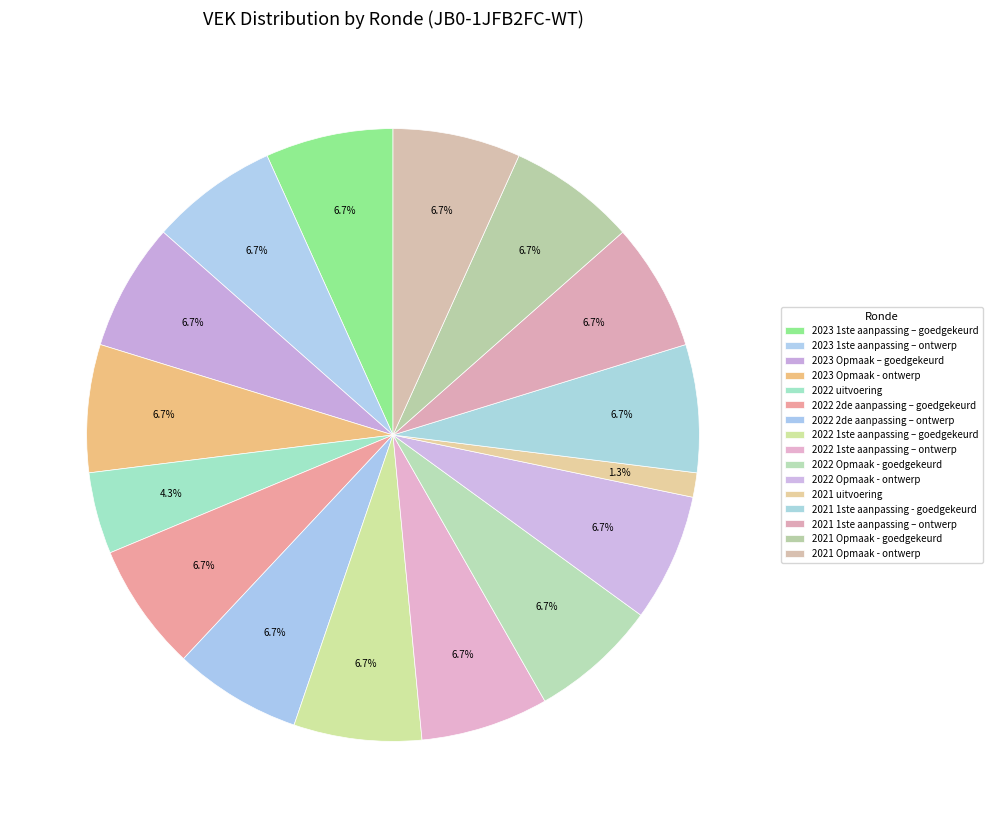

Count the number of slices in the pie.

16